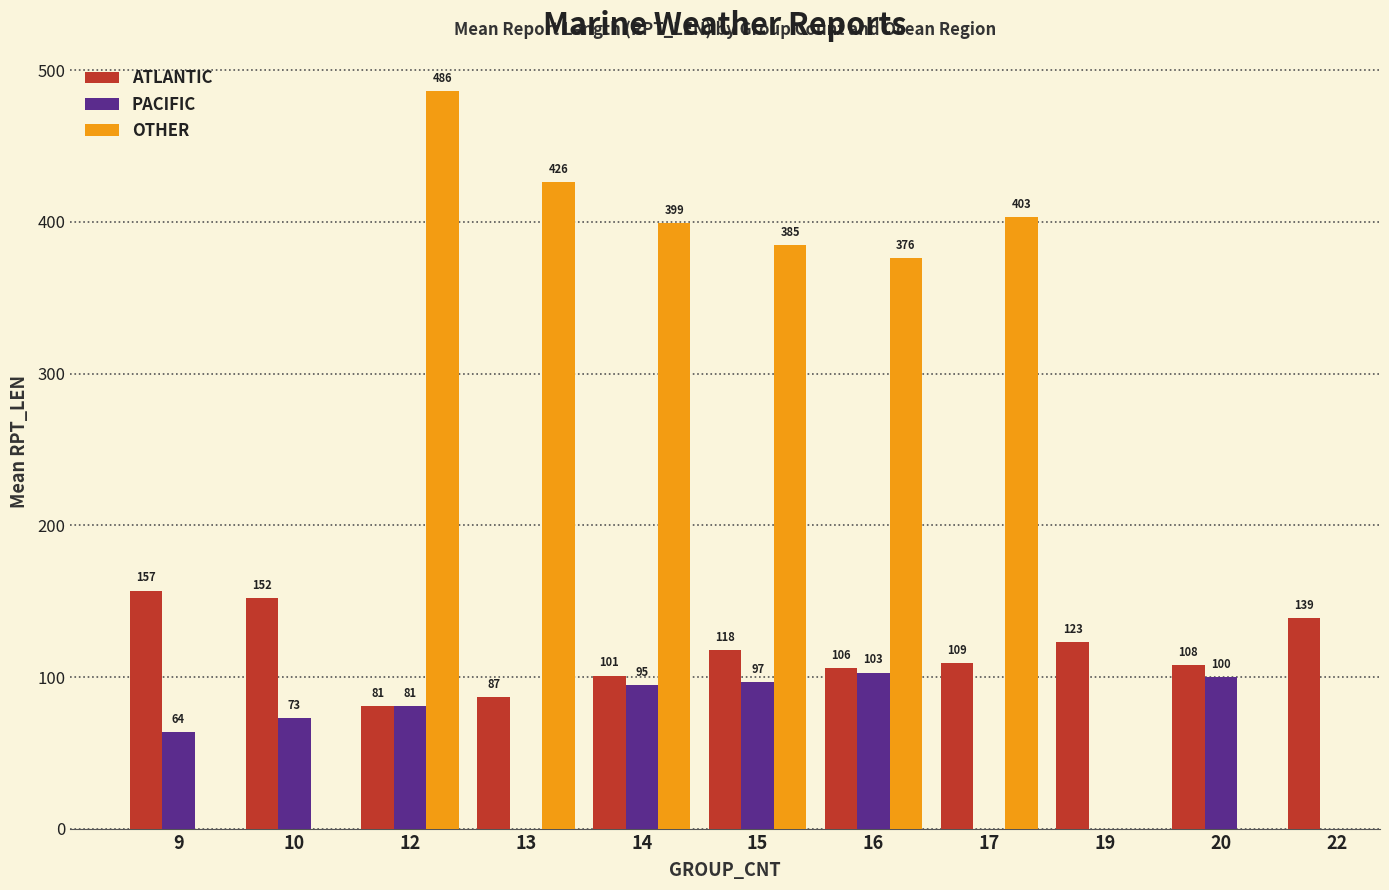

How many bars are there in each group?

3